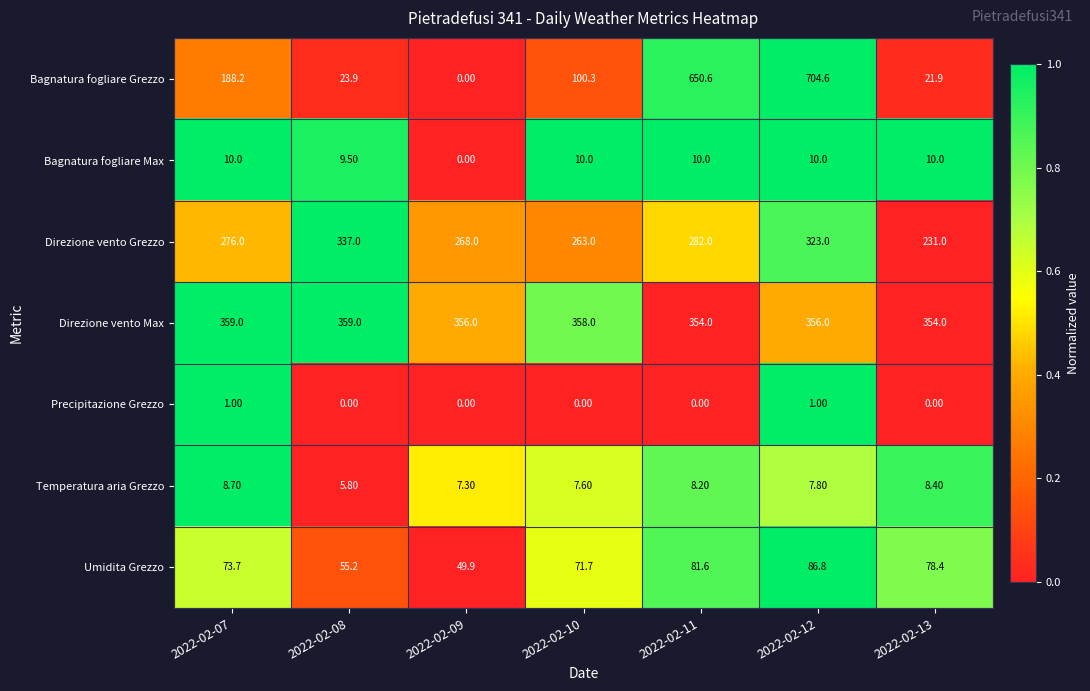

Is the value of Bagnatura fogliare Max at 2022-02-09 greater than the value of Temperatura aria Grezzo at 2022-02-13?

No